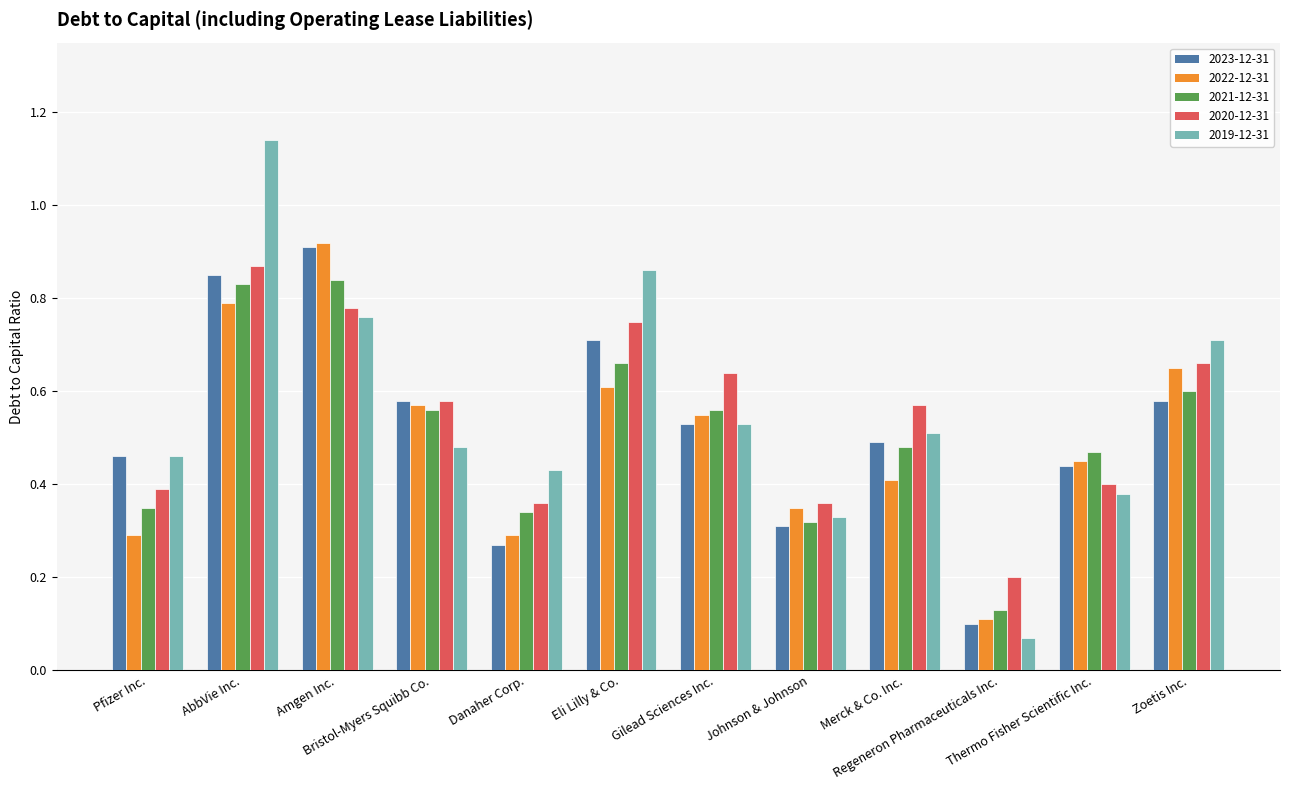

The 2022-12-31 series shows 0.8 at AbbVie Inc.. True or false?

True